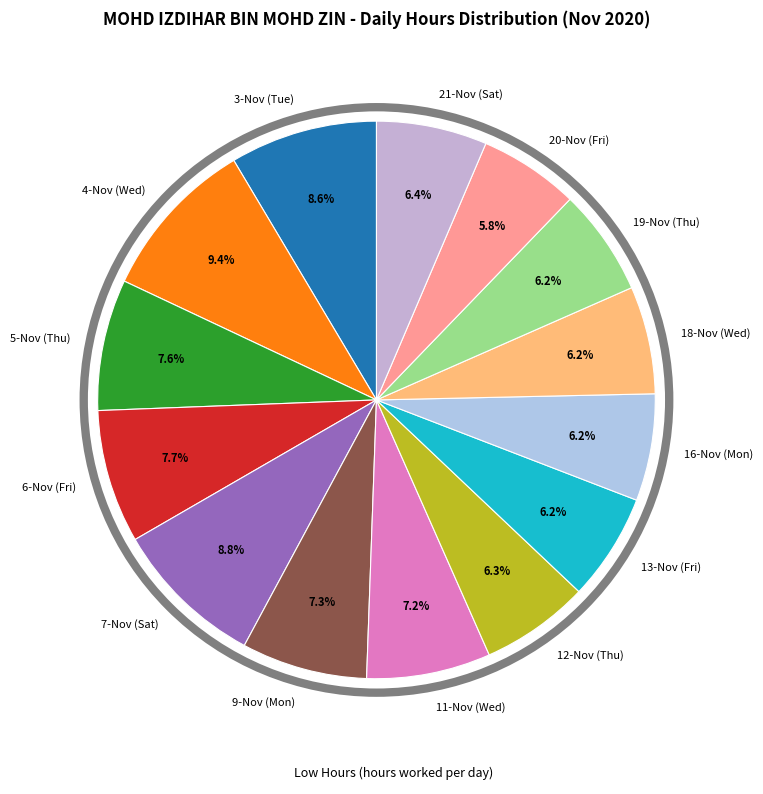

What percentage is the 12-Nov (Thu) slice, to the nearest percent?

6%